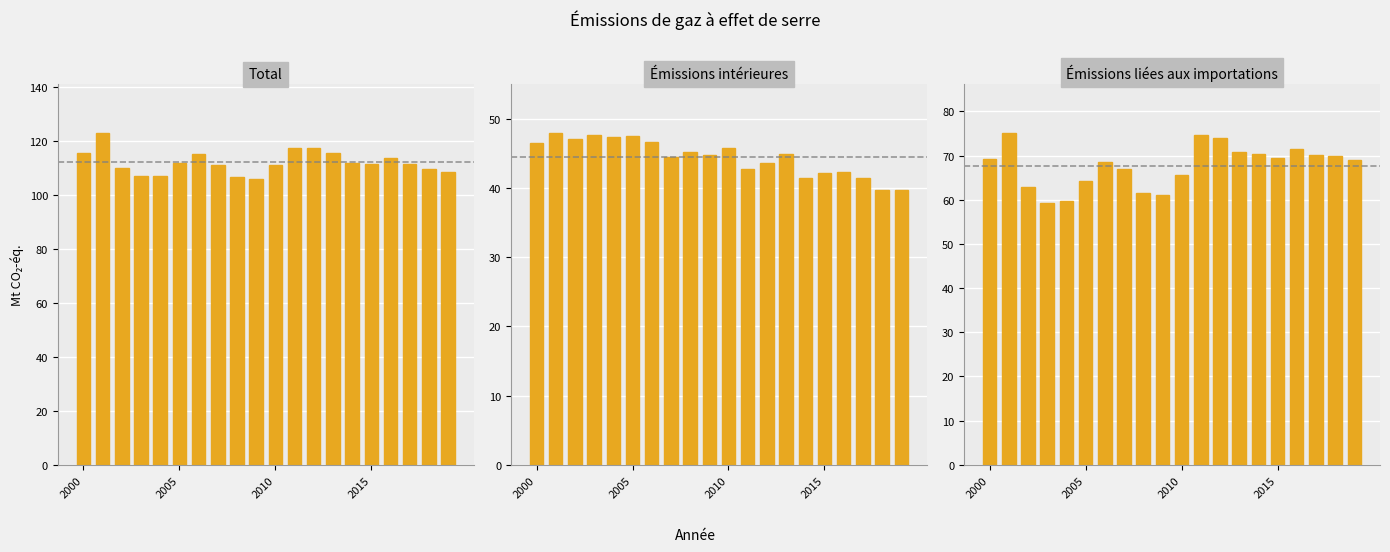

Which series has the widest spread of values?

Total